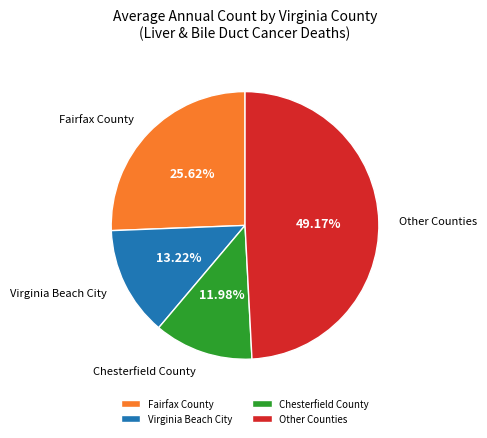

Does Other Counties represent more than half of the total?

No